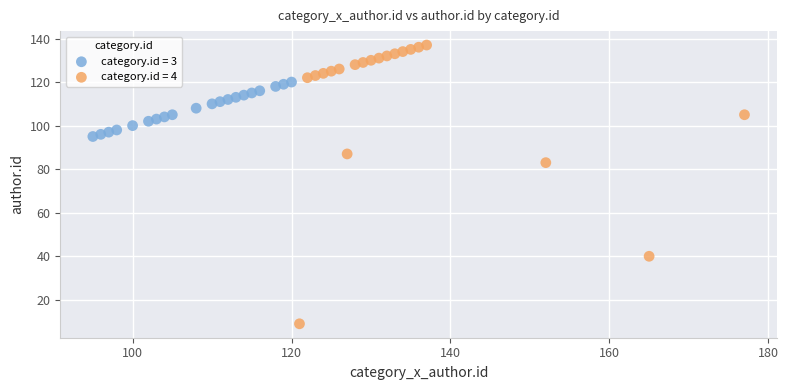

Which series contains the lowest Y value?

category.id = 4